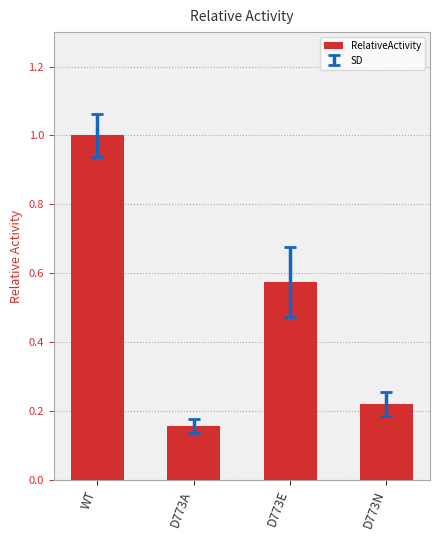

What position from the left is D773A?

2